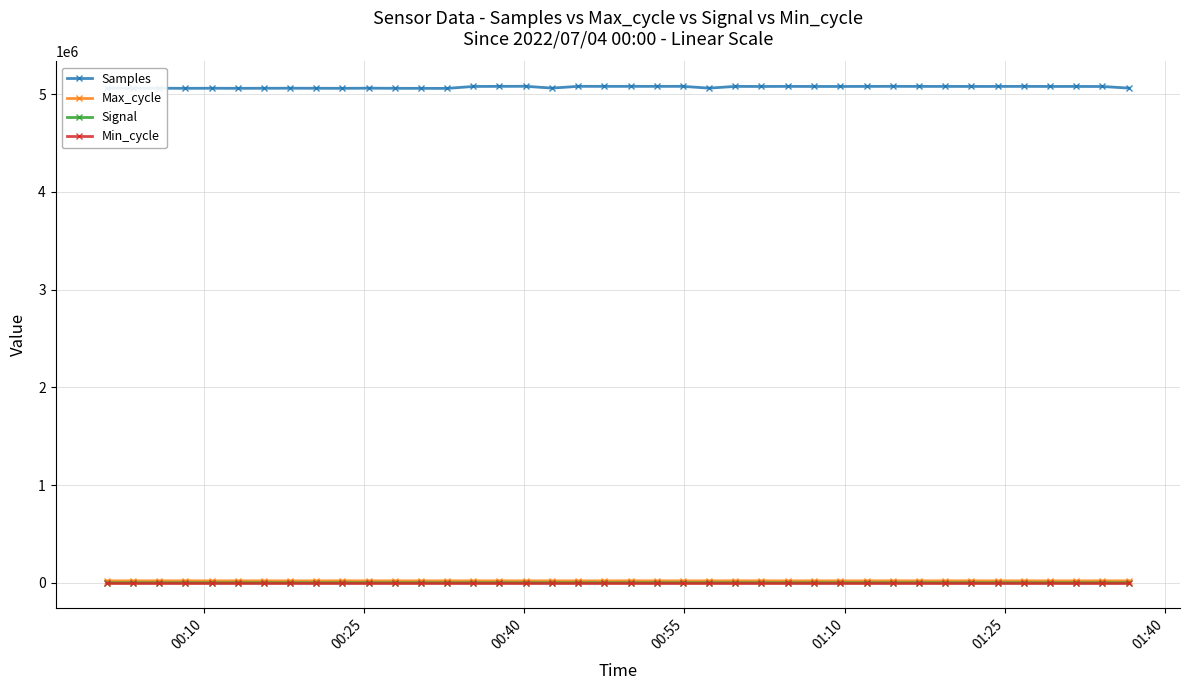

True or false: Min_cycle and Samples intersect in this chart.

False